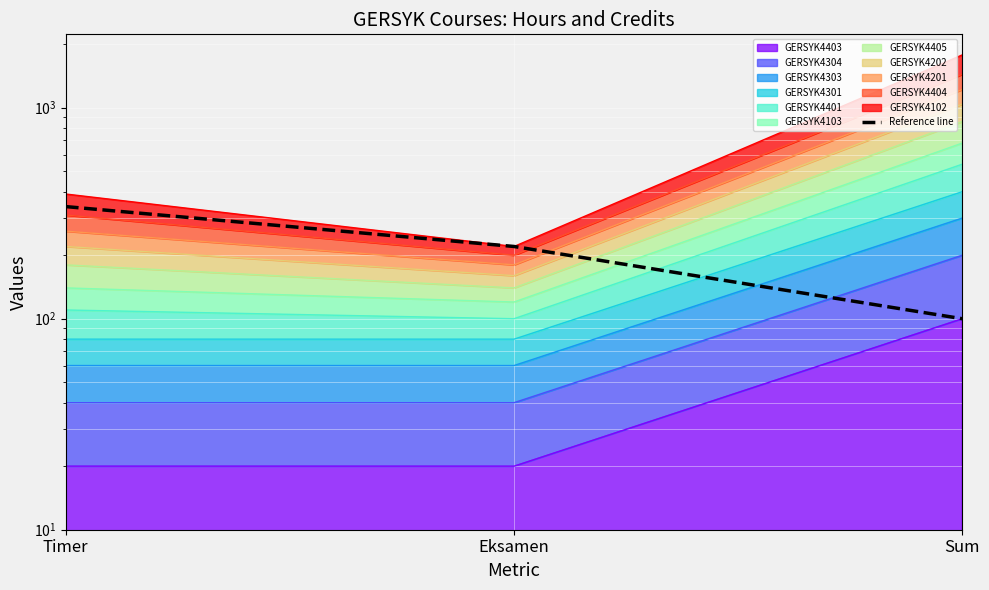

Rank the categories by value from lowest to highest.

Sum, Eksamen, Timer